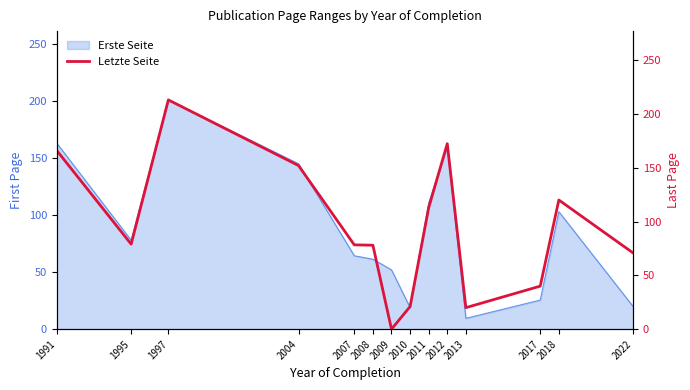

Between 2004 and 2012, which is larger?

2012